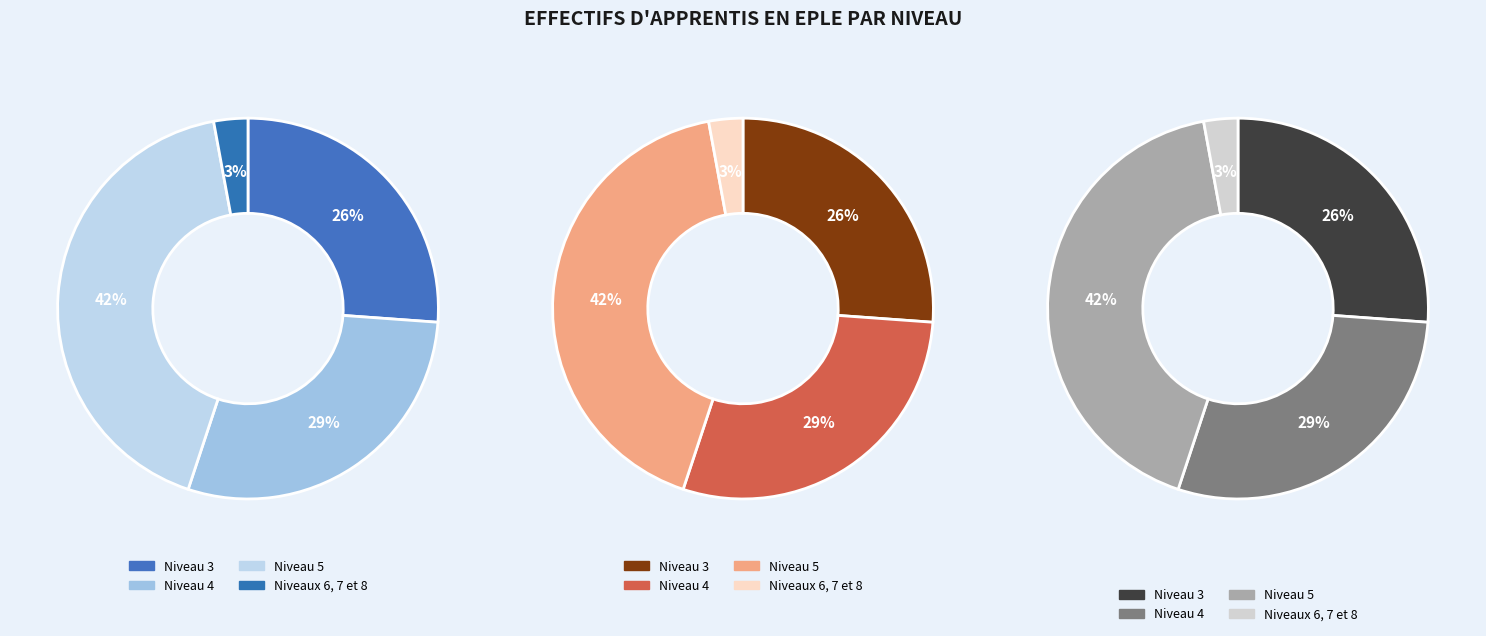

Combined, what portion of the pie is Niveau 4 and Niveau 5?

71.0%